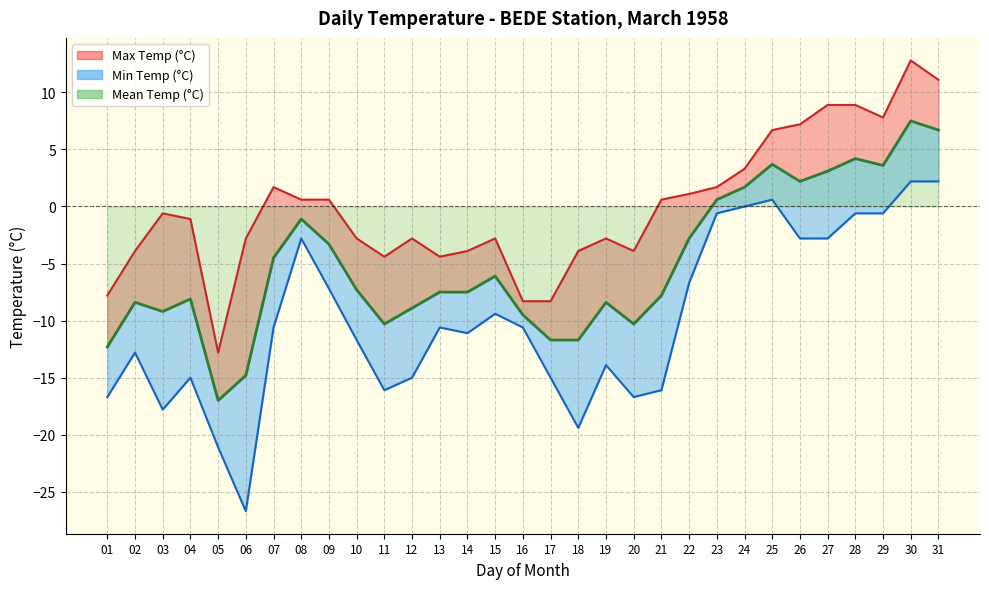

How many values are below zero?

22